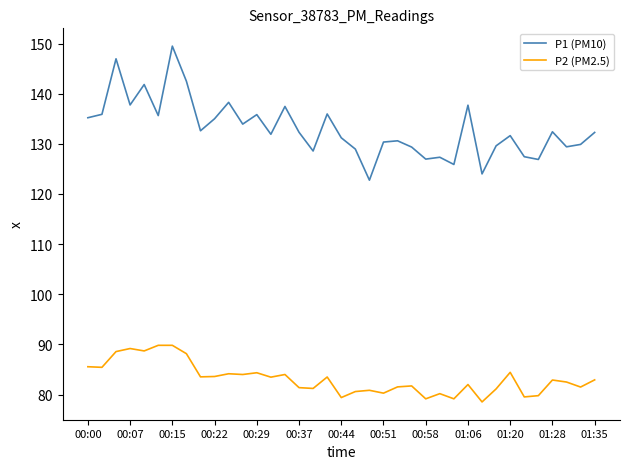

Rank the series by their average value, from lowest to highest.

P2 (PM2.5), P1 (PM10)